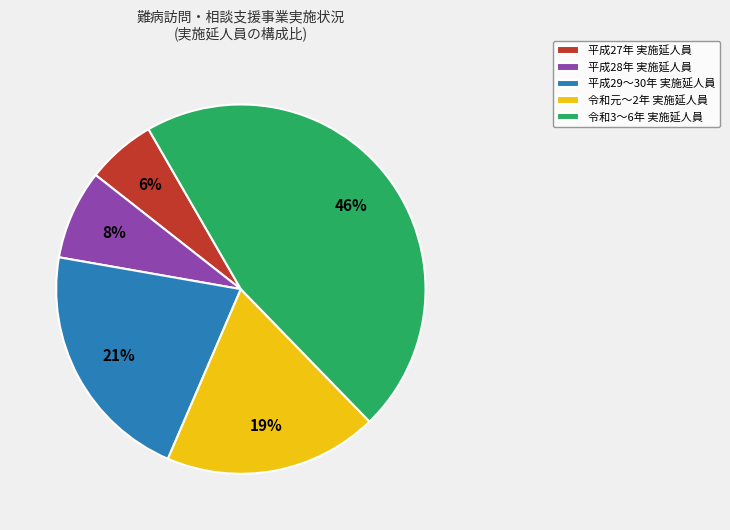

Is it true that 令和3〜6年 実施延人員 is 53% of the pie?

False